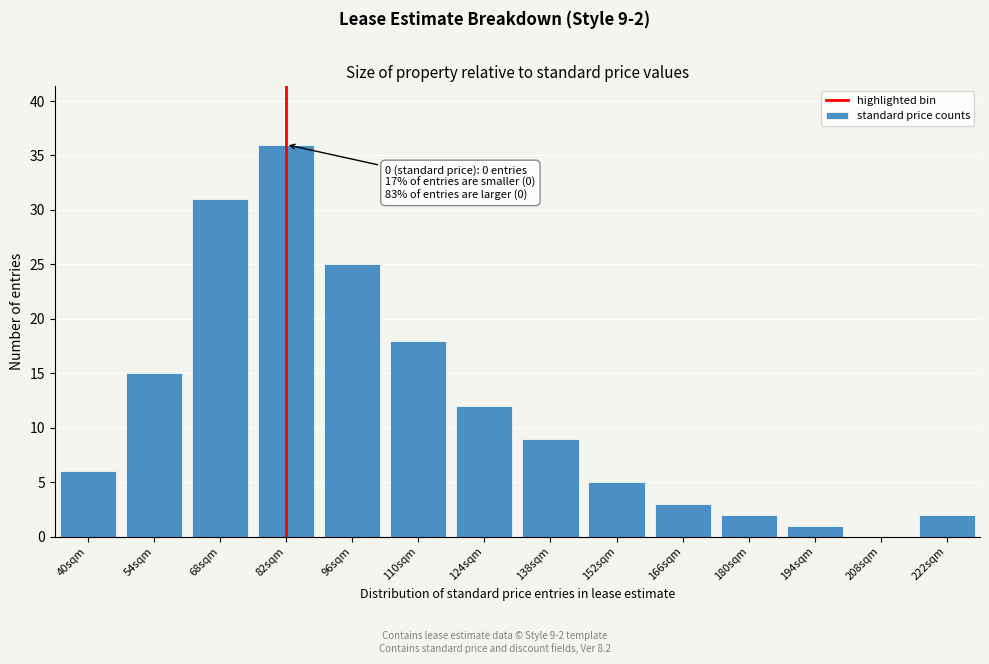

Reading left to right, transcribe all the data shown in this chart.

40sqm=6	54sqm=15	68sqm=31	82sqm=36	96sqm=25	110sqm=18	124sqm=12	138sqm=9	152sqm=5	166sqm=3	180sqm=2	194sqm=1	208sqm=0	222sqm=2